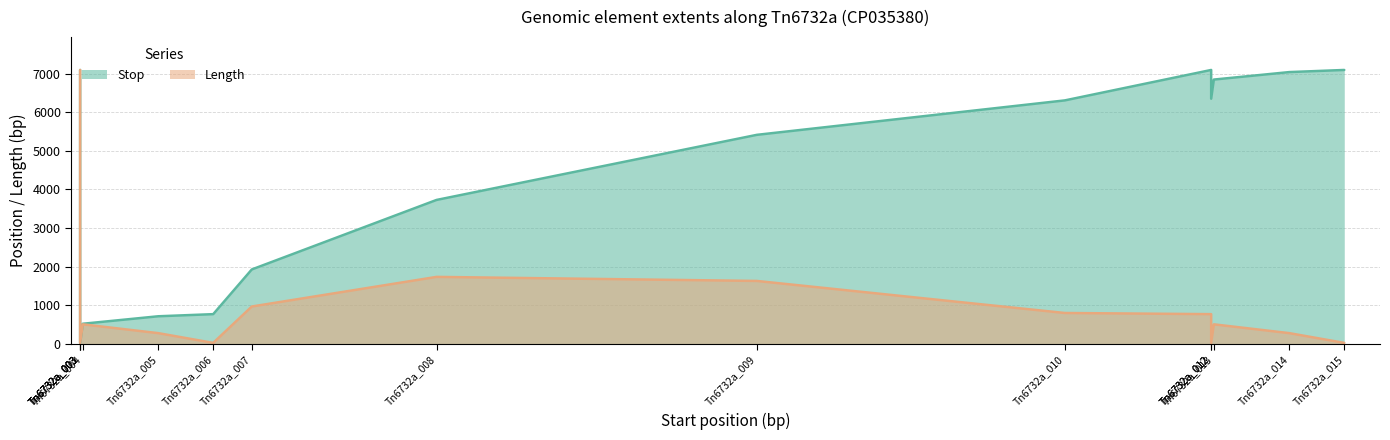

What is the average value of the Stop series?

4115